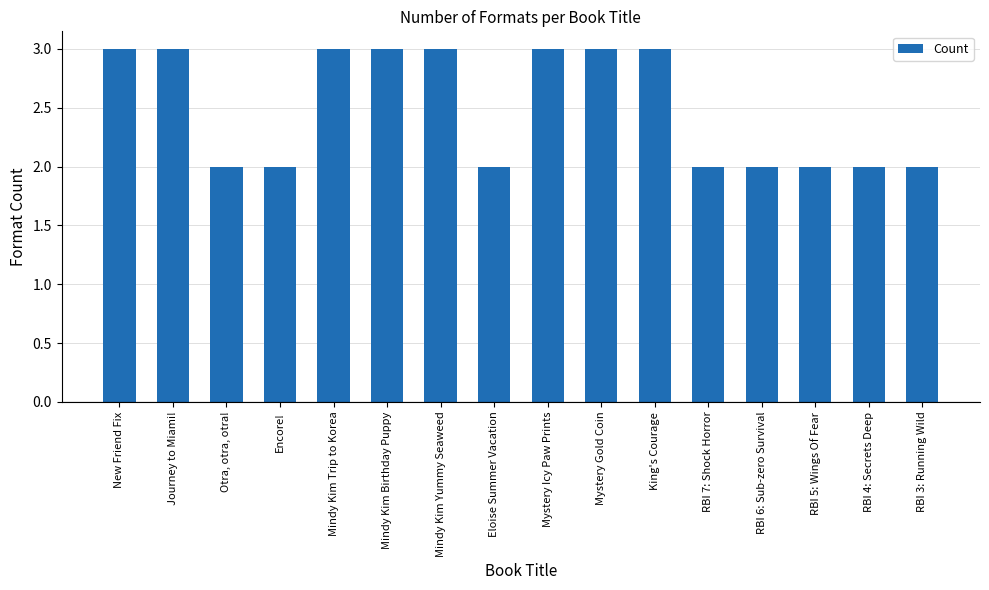

What is the difference between the maximum and minimum values?

1